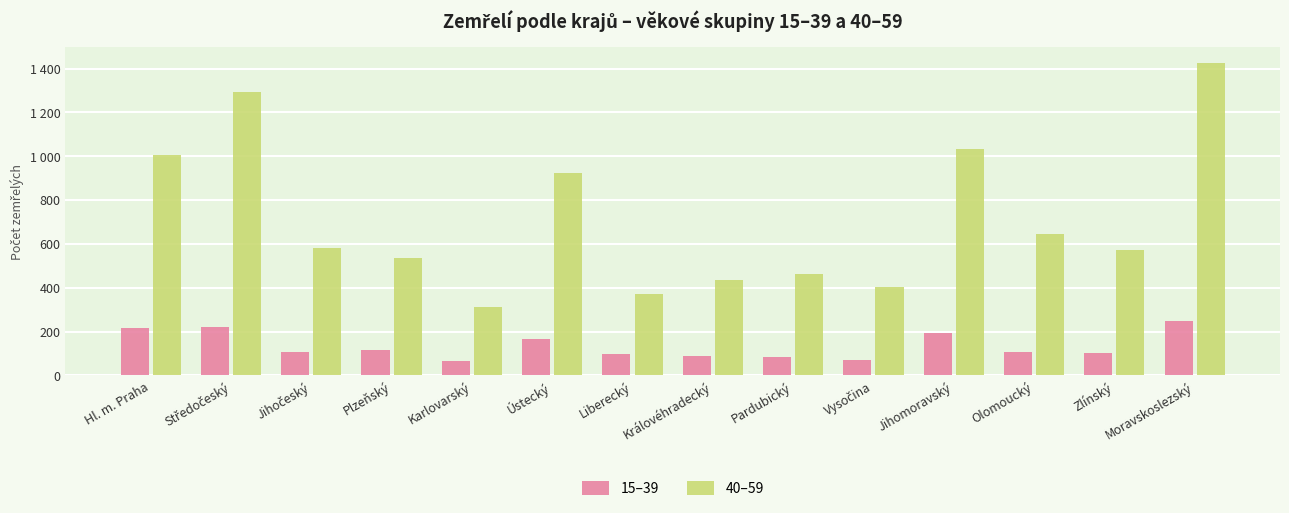

Does the chart contain any negative values?

No